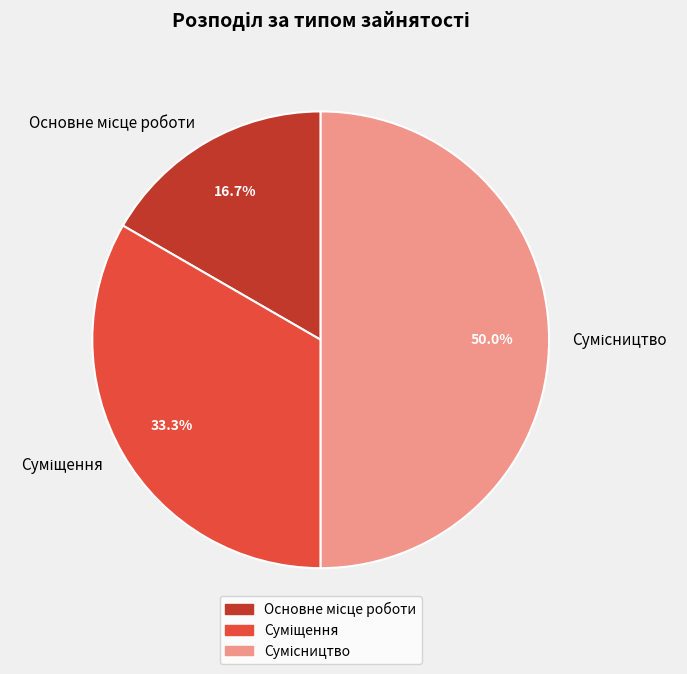

Is there any slice that represents more than half of the pie?

No